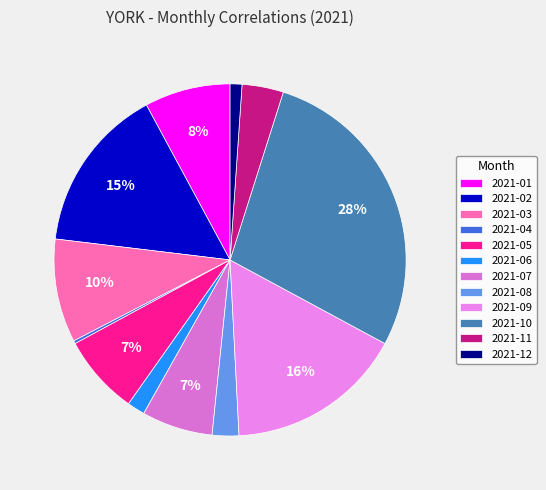

Does 2021-02 account for over 50% of the chart?

No